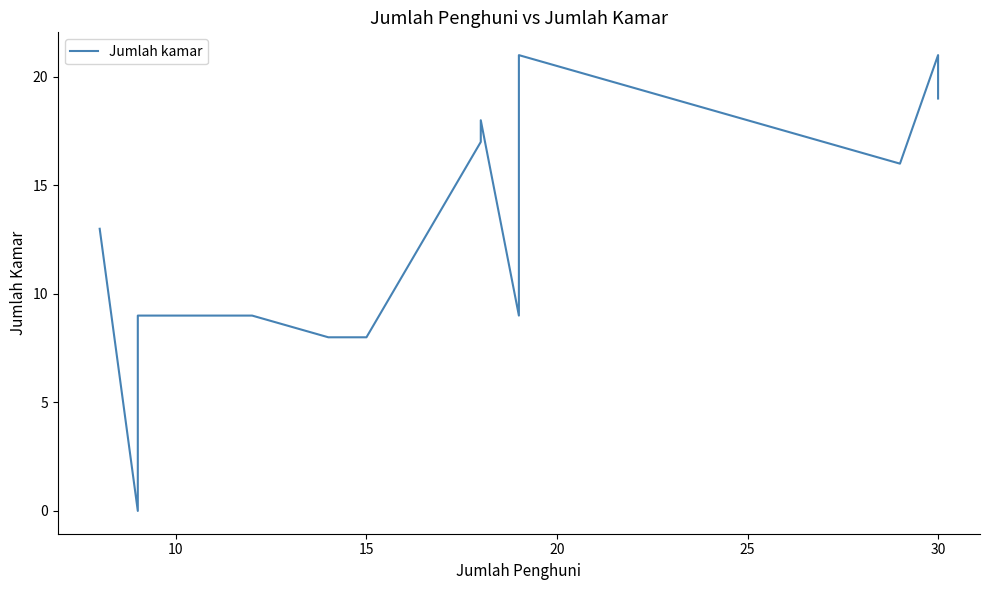

What is the sum of all values?

184